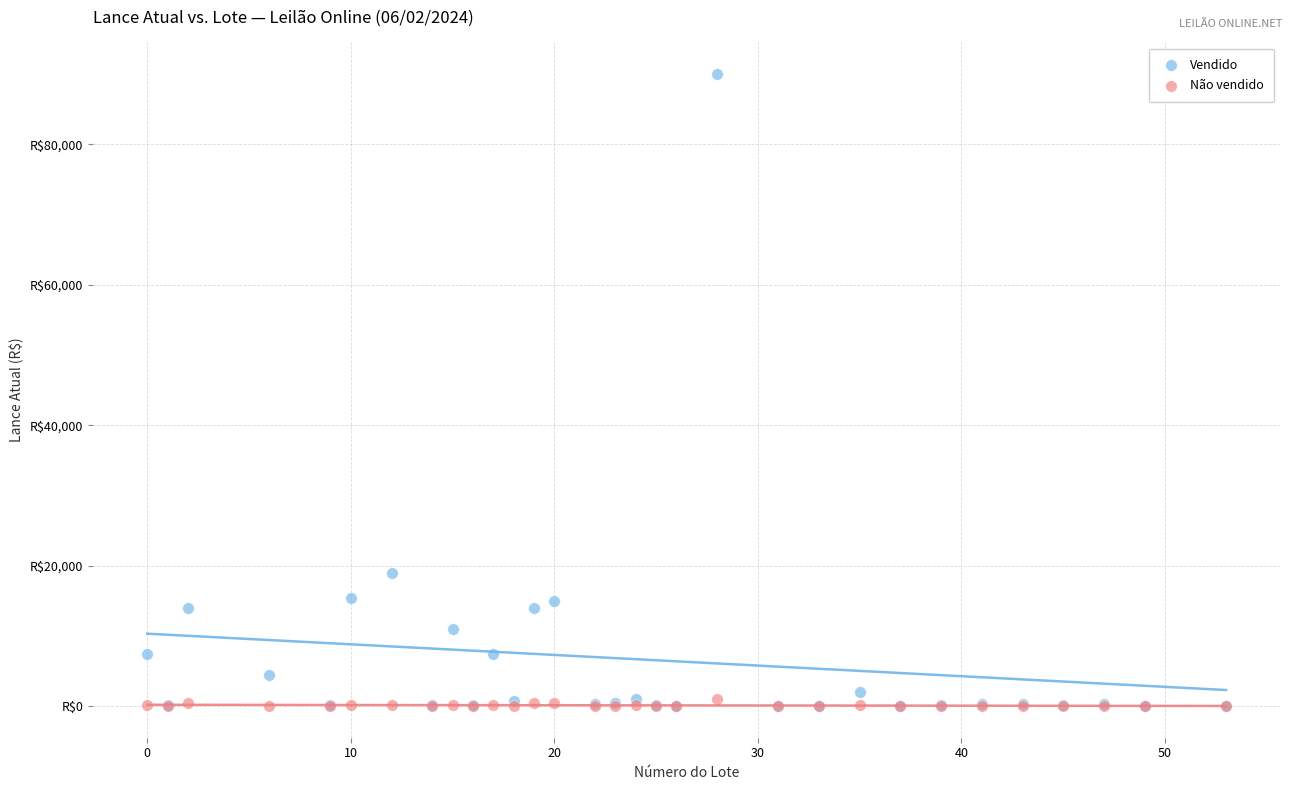

Which series has the largest Y range (max minus min)?

Vendido